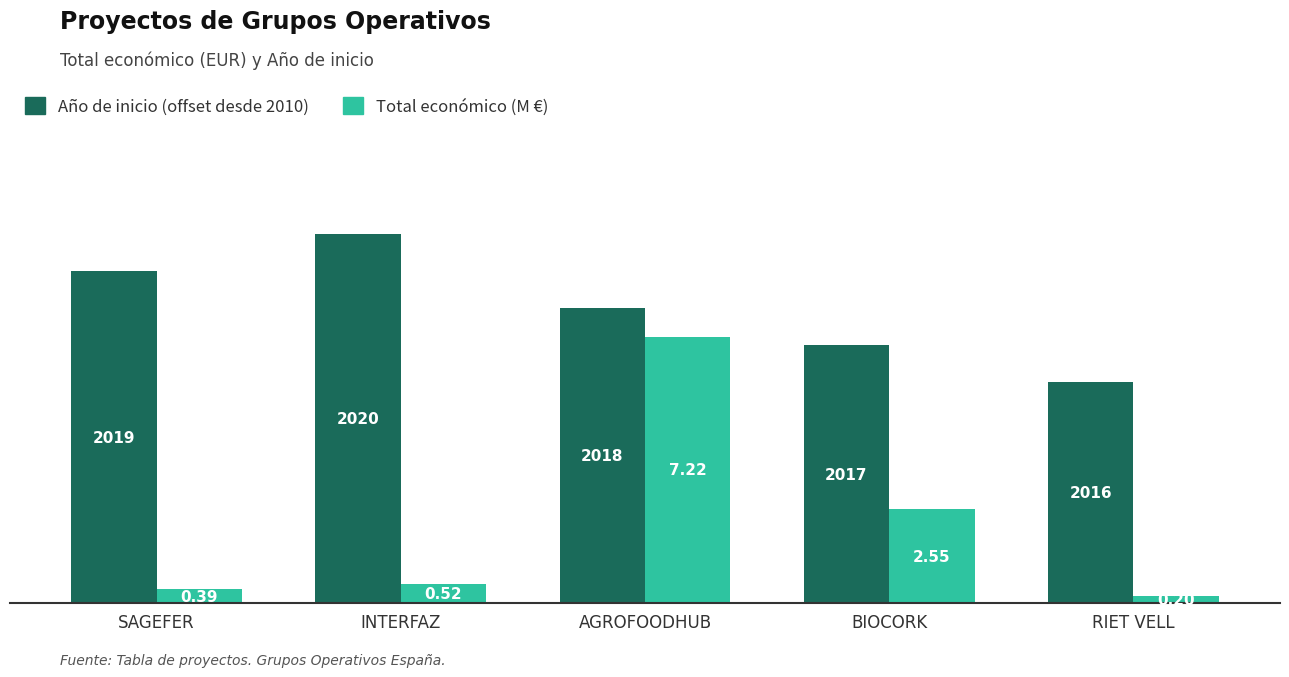

Which series has the largest range (max minus min)?

Total económico (M €)